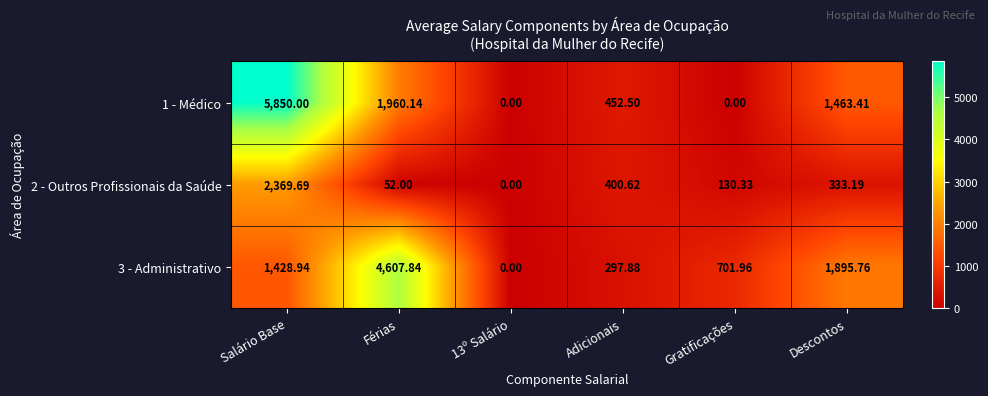

Is the value of 2 - Outros Profissionais da Saúde at Salário Base greater than the value of 1 - Médico at Adicionais?

Yes